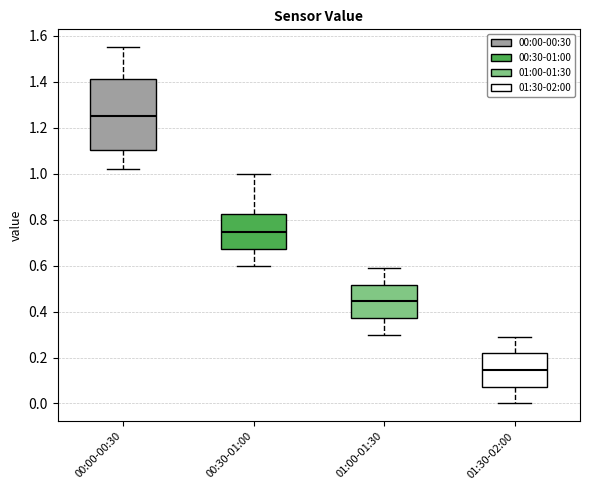

Comparing the boxes themselves (not the whiskers), which one is the tallest?

00:00-00:30